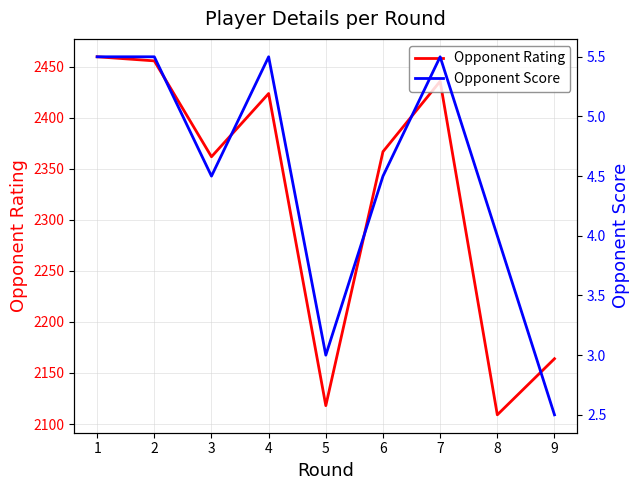

How many values in the Opponent Score series exceed 4?

6